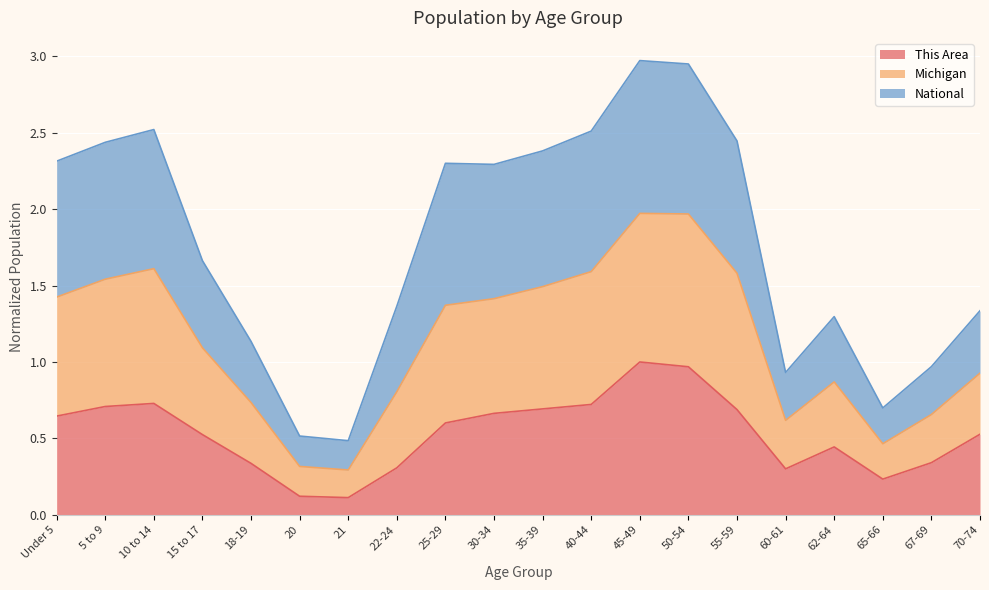

How many lines are shown in the chart?

3